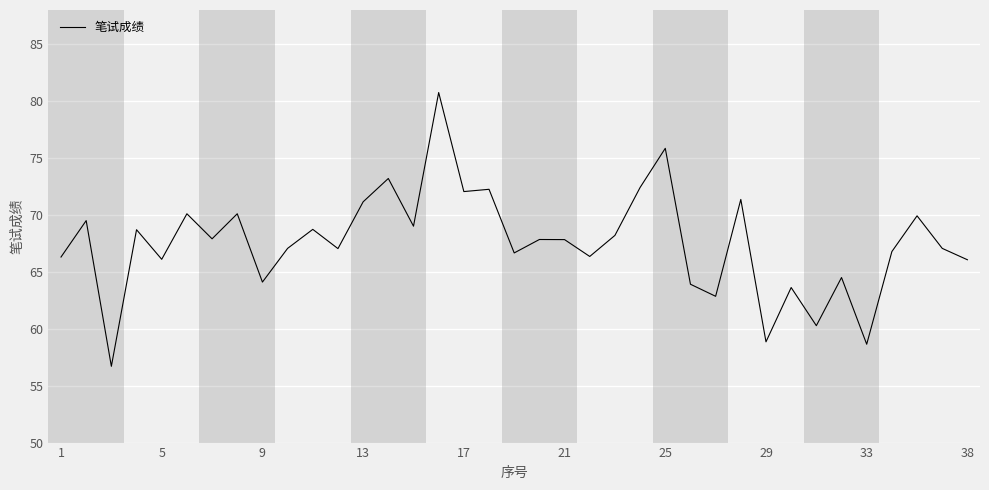

What is the minimum value shown in the chart?

56.7